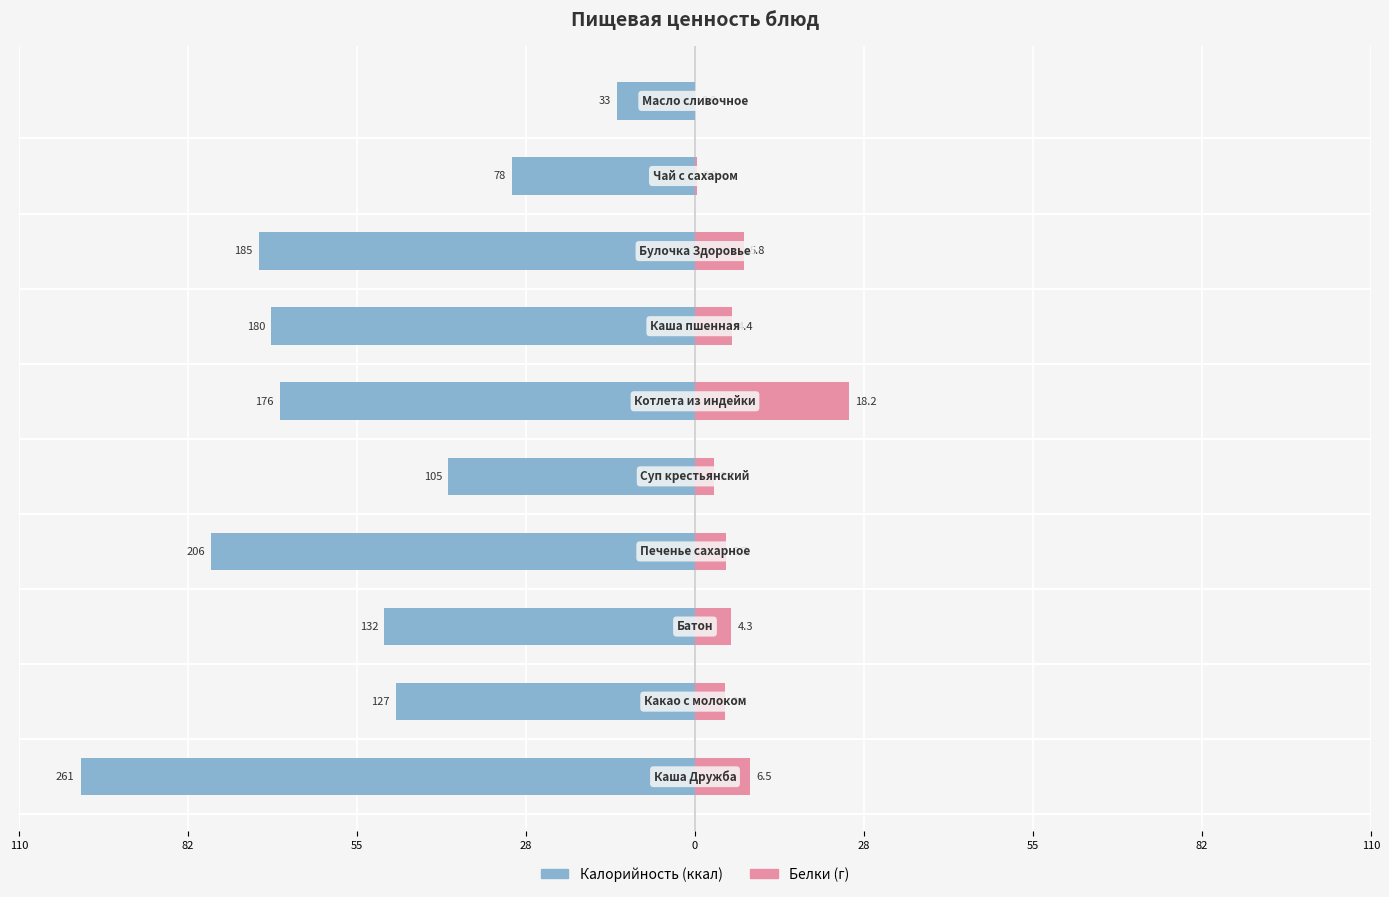

Which series has the largest range (max minus min)?

Калорийность